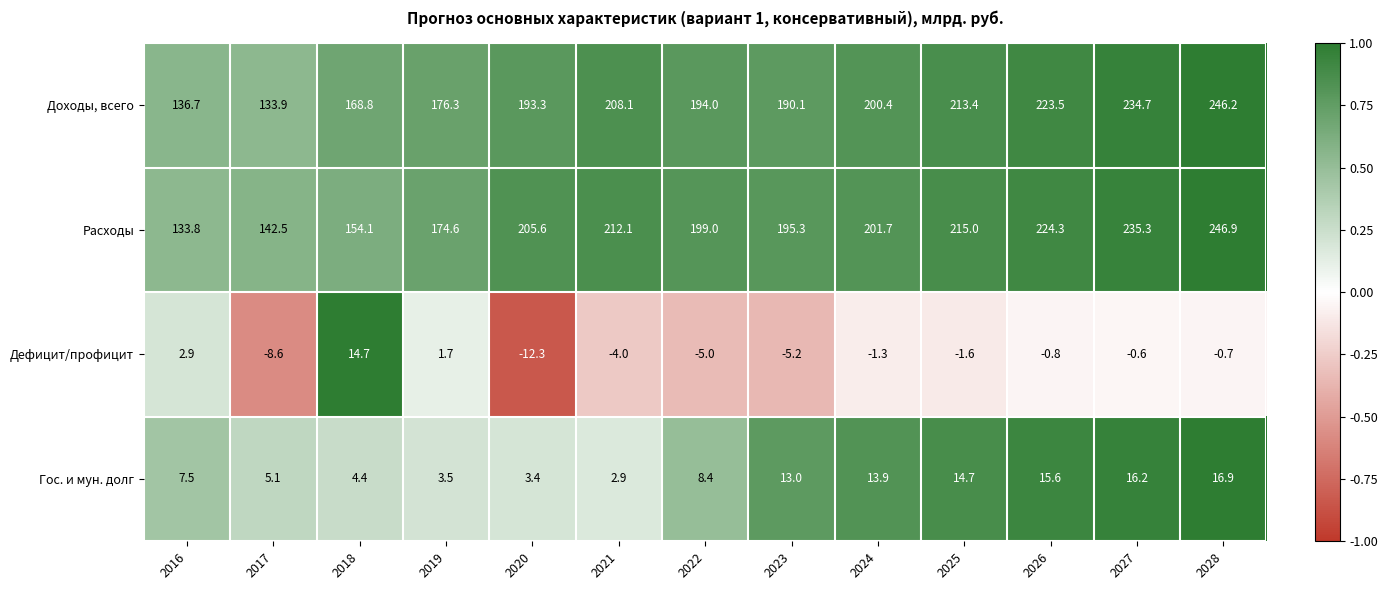

What is the sum of all Дефицит/профицит values?

-20.8